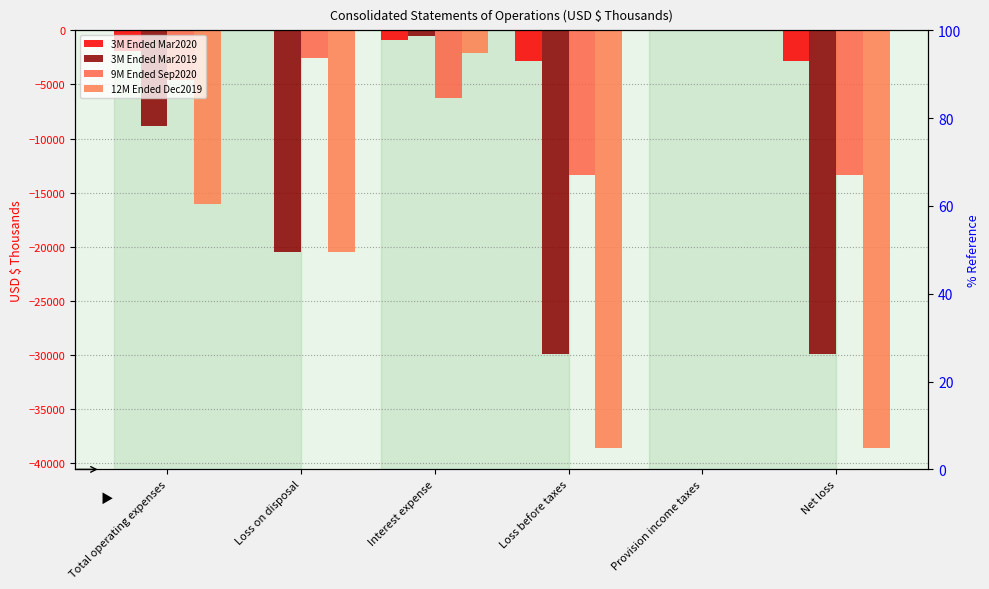

How many data points does each series have?

6